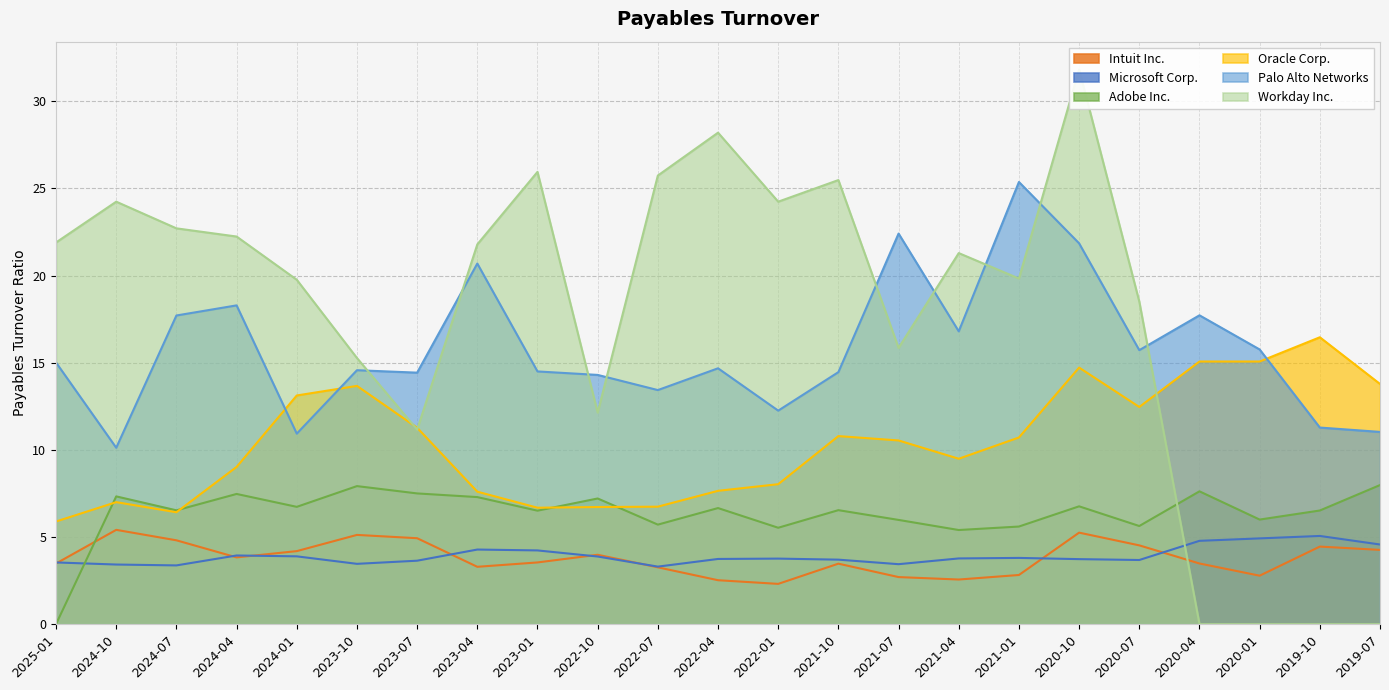

Reading left to right, extract all data points from this chart.

Intuit Inc.: 2025-01=3.5	2024-10=5.4	2024-07=4.8	2024-04=3.8	2024-01=4.2	2023-10=5.1	2023-07=4.9	2023-04=3.3	2023-01=3.5	2022-10=4.0	2022-07=3.3	2022-04=2.5	2022-01=2.3	2021-10=3.5	2021-07=2.7	2021-04=2.6	2021-01=2.8	2020-10=5.2	2020-07=4.5	2020-04=3.5	2020-01=2.8	2019-10=4.5	2019-07=4.3
Microsoft Corp.: 2025-01=3.5	2024-10=3.4	2024-07=3.4	2024-04=3.9	2024-01=3.9	2023-10=3.5	2023-07=3.6	2023-04=4.3	2023-01=4.2	2022-10=3.9	2022-07=3.3	2022-04=3.7	2022-01=3.8	2021-10=3.7	2021-07=3.4	2021-04=3.8	2021-01=3.8	2020-10=3.7	2020-07=3.7	2020-04=4.8	2020-01=4.9	2019-10=5.1	2019-07=4.6
Adobe Inc.: 2025-01=0.0	2024-10=7.3	2024-07=6.5	2024-04=7.5	2024-01=6.7	2023-10=7.9	2023-07=7.5	2023-04=7.3	2023-01=6.5	2022-10=7.2	2022-07=5.7	2022-04=6.7	2022-01=5.5	2021-10=6.5	2021-07=6.0	2021-04=5.4	2021-01=5.6	2020-10=6.8	2020-07=5.6	2020-04=7.6	2020-01=6.0	2019-10=6.5	2019-07=8.0
Oracle Corp.: 2025-01=5.9	2024-10=7.0	2024-07=6.4	2024-04=9.0	2024-01=13.1	2023-10=13.7	2023-07=11.3	2023-04=7.6	2023-01=6.7	2022-10=6.7	2022-07=6.7	2022-04=7.7	2022-01=8.0	2021-10=10.8	2021-07=10.5	2021-04=9.5	2021-01=10.7	2020-10=14.7	2020-07=12.5	2020-04=15.1	2020-01=15.1	2019-10=16.5	2019-07=13.8
Palo Alto Networks: 2025-01=15.0	2024-10=10.1	2024-07=17.7	2024-04=18.3	2024-01=10.9	2023-10=14.6	2023-07=14.4	2023-04=20.7	2023-01=14.5	2022-10=14.3	2022-07=13.4	2022-04=14.7	2022-01=12.2	2021-10=14.5	2021-07=22.4	2021-04=16.8	2021-01=25.4	2020-10=21.9	2020-07=15.7	2020-04=17.7	2020-01=15.8	2019-10=11.3	2019-07=11.0
Workday Inc.: 2025-01=21.9	2024-10=24.2	2024-07=22.7	2024-04=22.2	2024-01=19.8	2023-10=15.3	2023-07=11.2	2023-04=21.8	2023-01=25.9	2022-10=12.1	2022-07=25.7	2022-04=28.2	2022-01=24.2	2021-10=25.5	2021-07=15.8	2021-04=21.3	2021-01=19.8	2020-10=31.8	2020-07=18.5	2020-04=0.0	2020-01=0.0	2019-10=0.0	2019-07=0.0